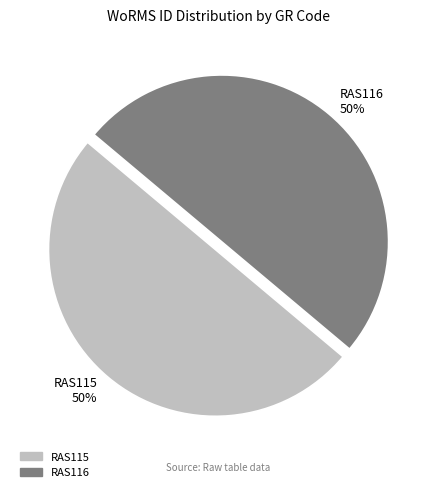

Is the sum of RAS116 and RAS115 greater than half?

Yes